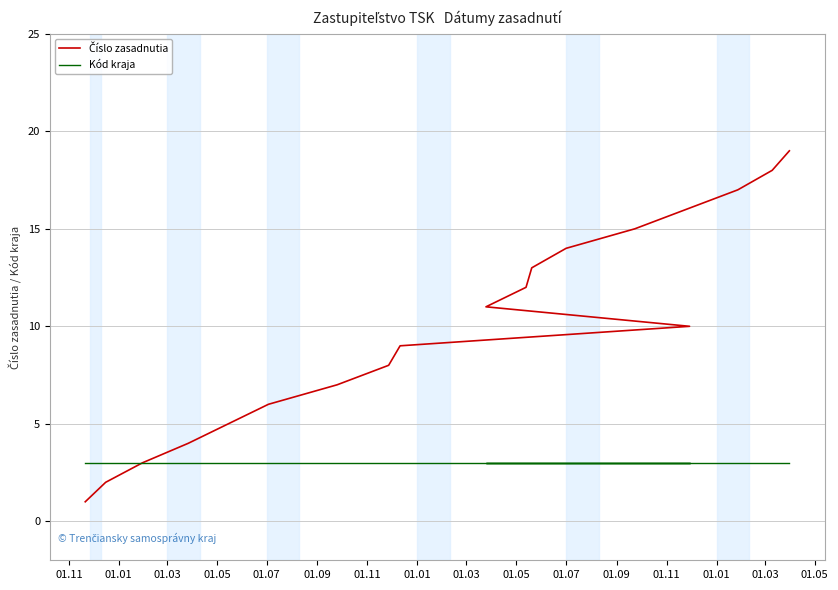

What is the difference between the Číslo zasadnutia values at 01.01 and 01.03?

1